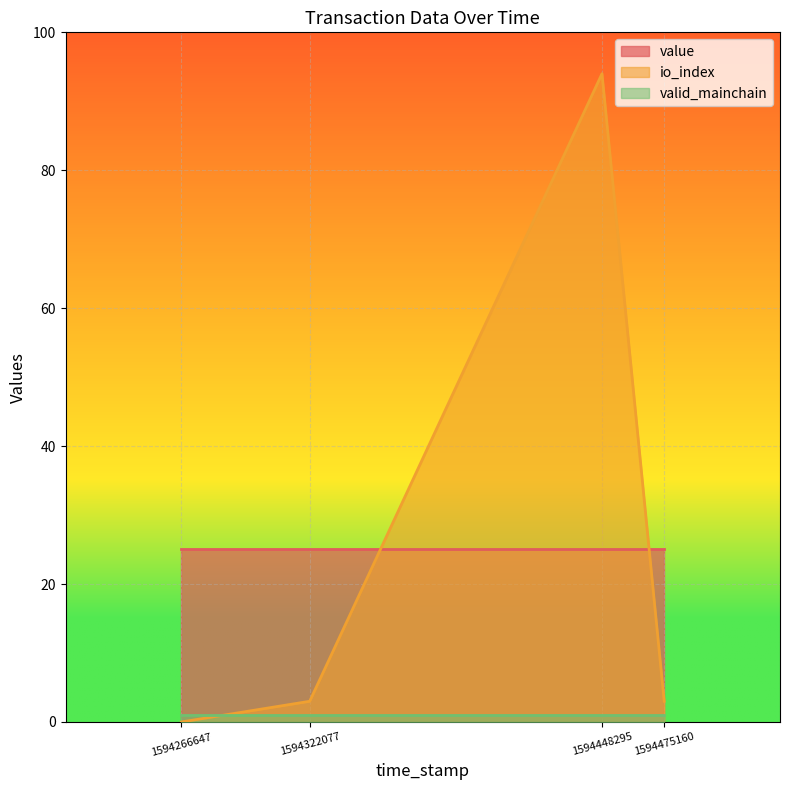

Reading right to left, list all the values displayed in this chart.

value: 25.0	25.0	25.0	25.0
io_index: 3.0	94.0	3.0	0.0
valid_mainchain: 1.0	1.0	1.0	1.0